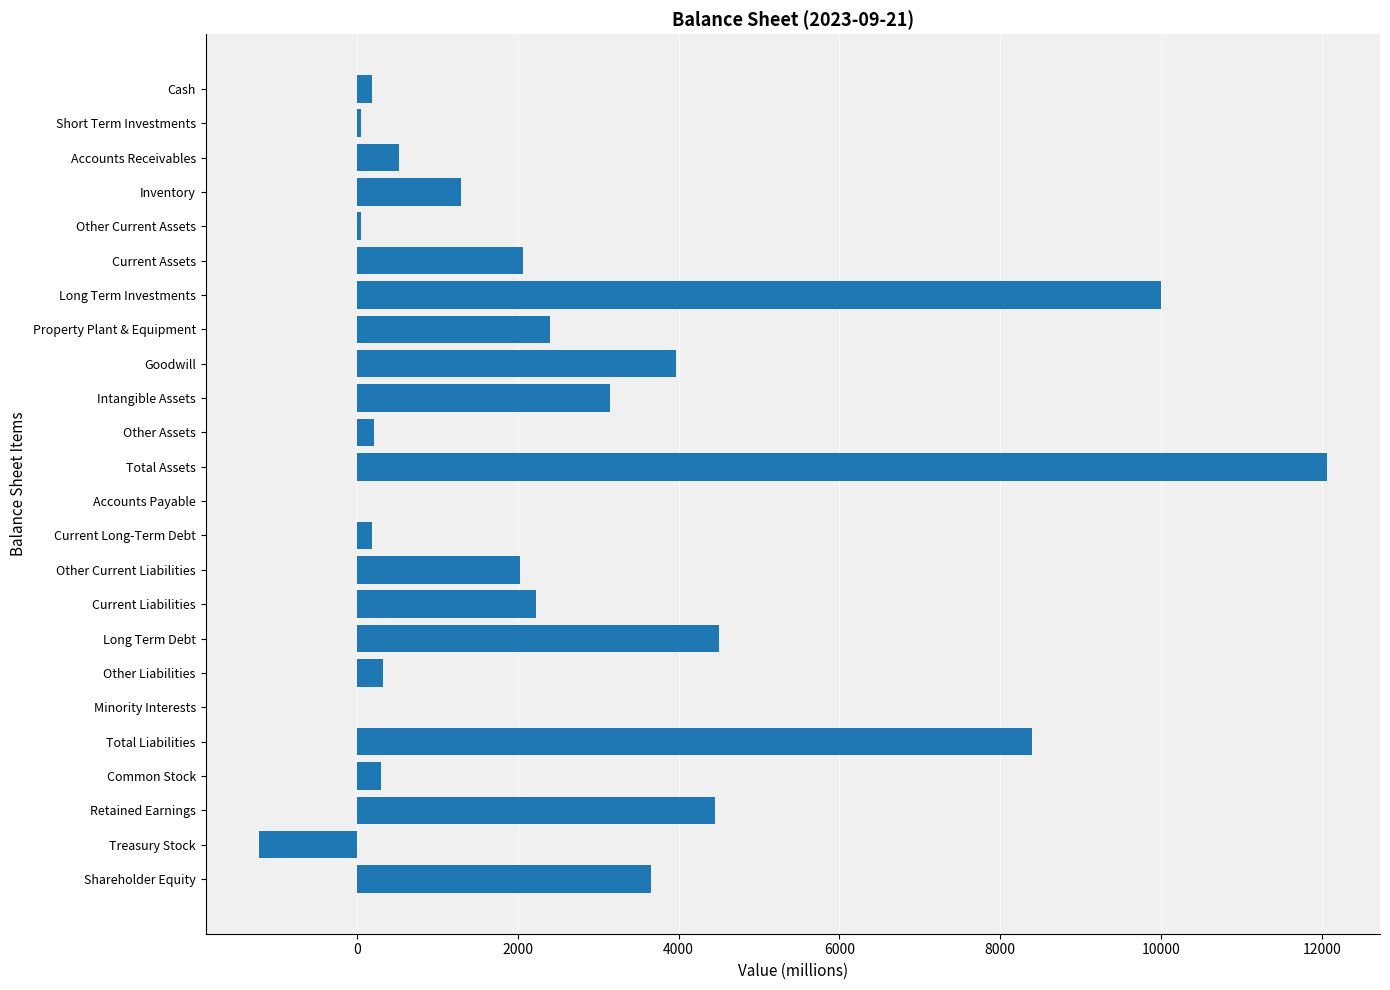

At which category does the chart reach its peak across all series?

Total Assets